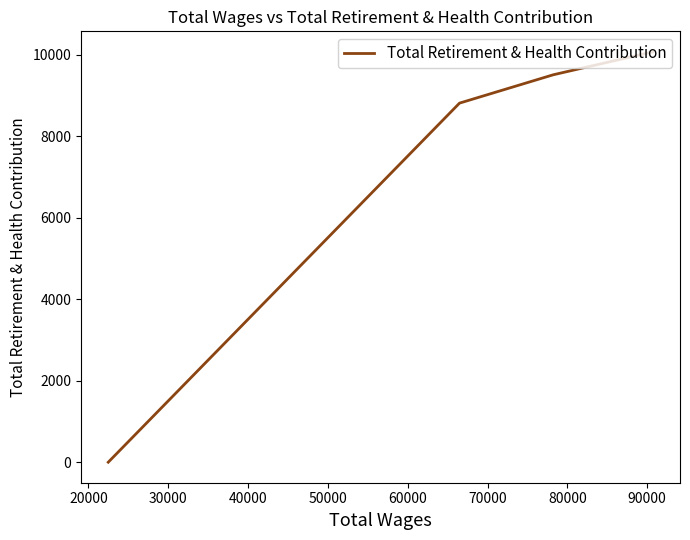

True or false: the data shows 2876 at 10000.

False